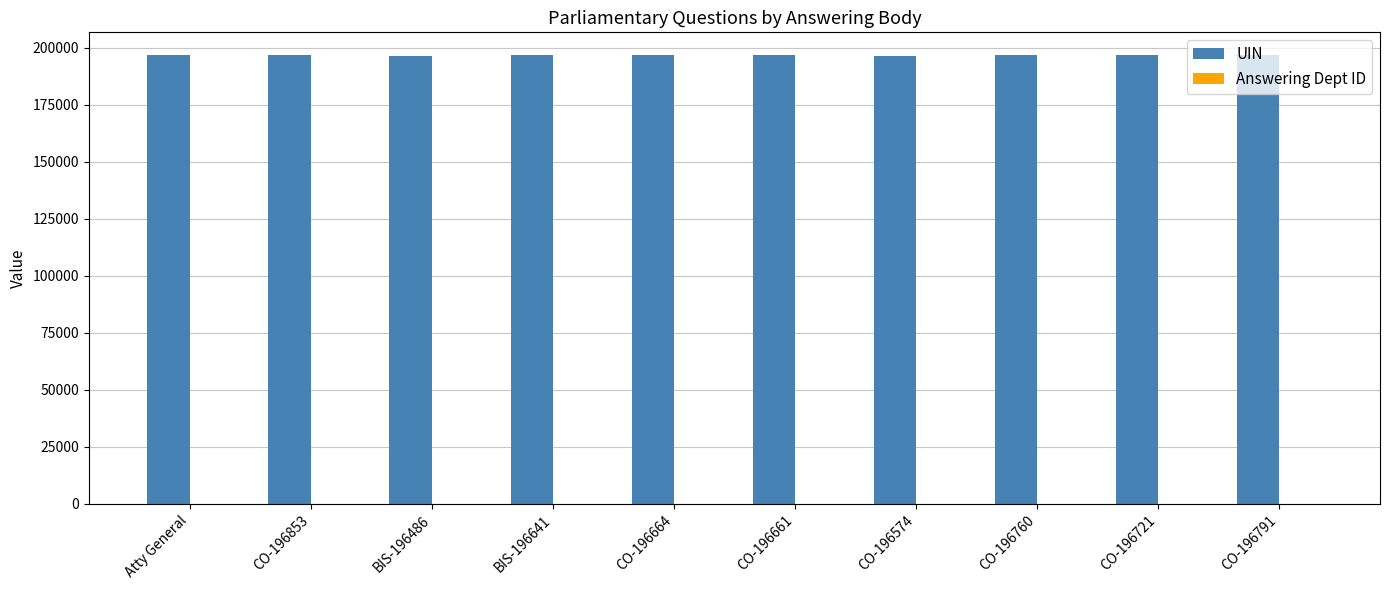

Which series has the largest total across all categories?

UIN